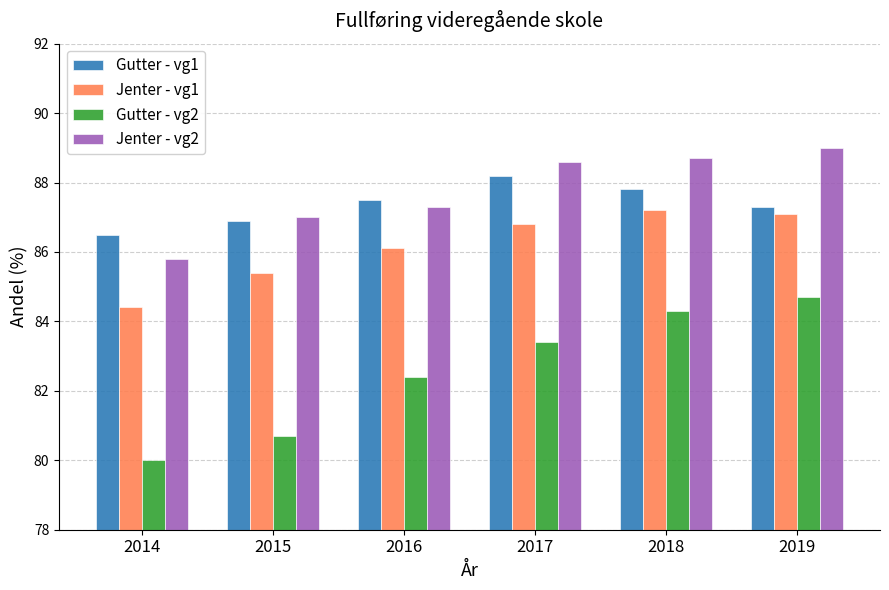

What is the lowest value of the Jenter - vg1 series?

84.4